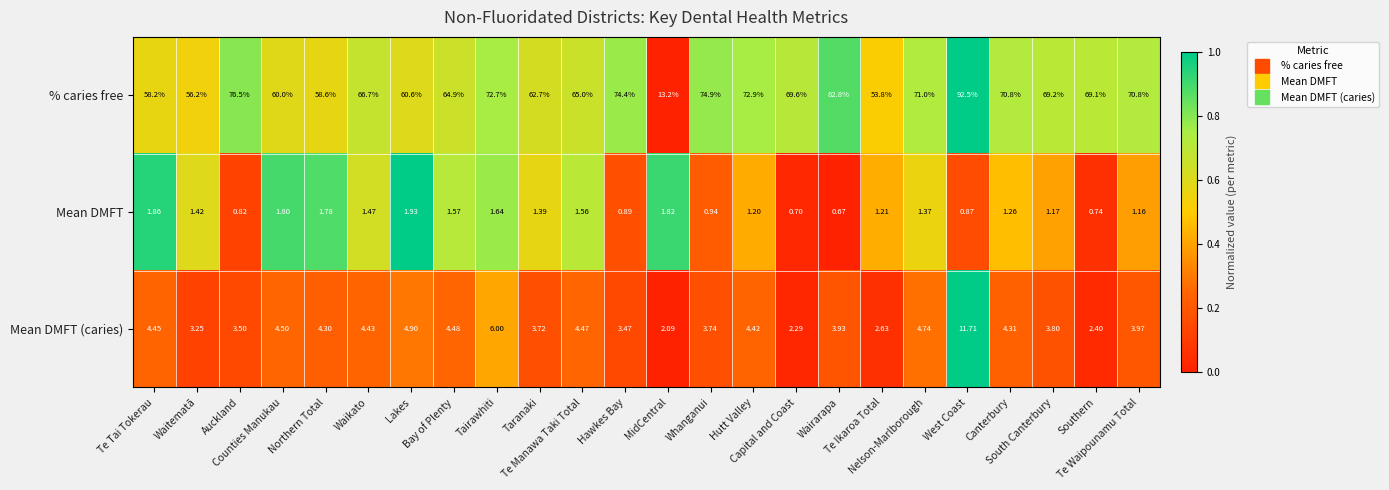

Rank the series by their maximum value, from lowest to highest.

Mean DMFT, Mean DMFT (caries), % caries free